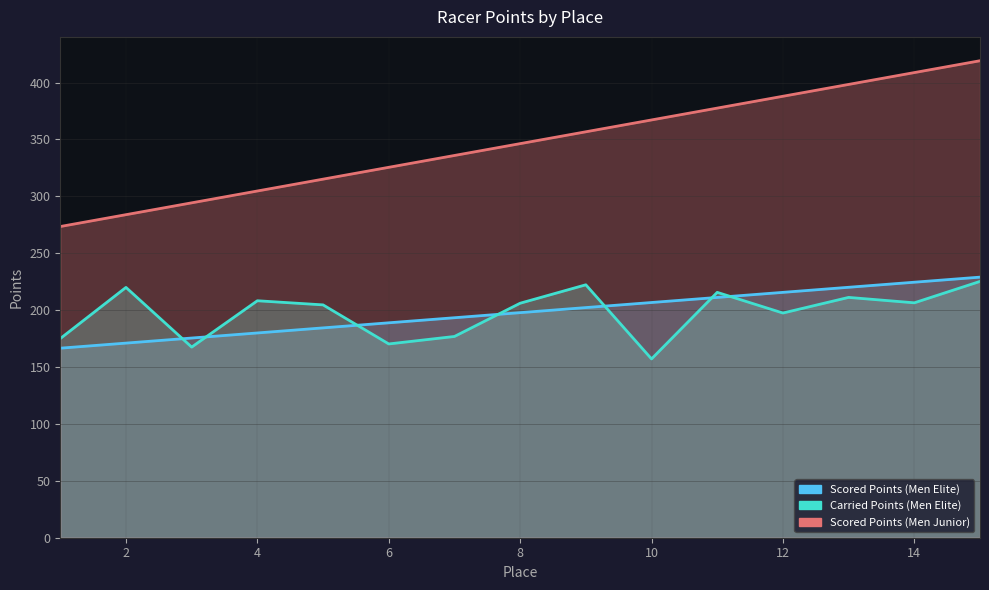

What is the maximum value for Scored Points (Men Elite)?

229.0